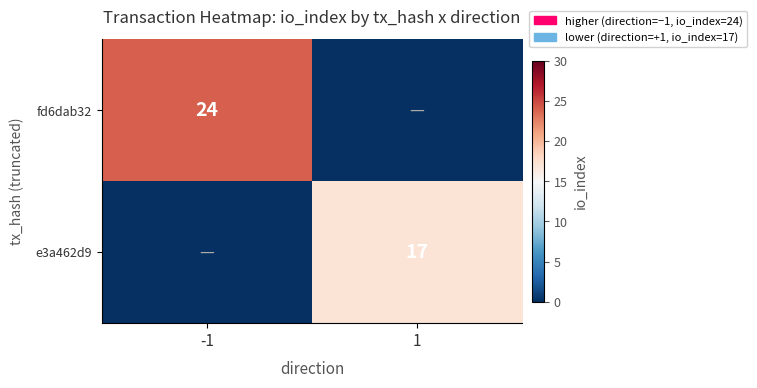

What is the total value across all series at -1?

24